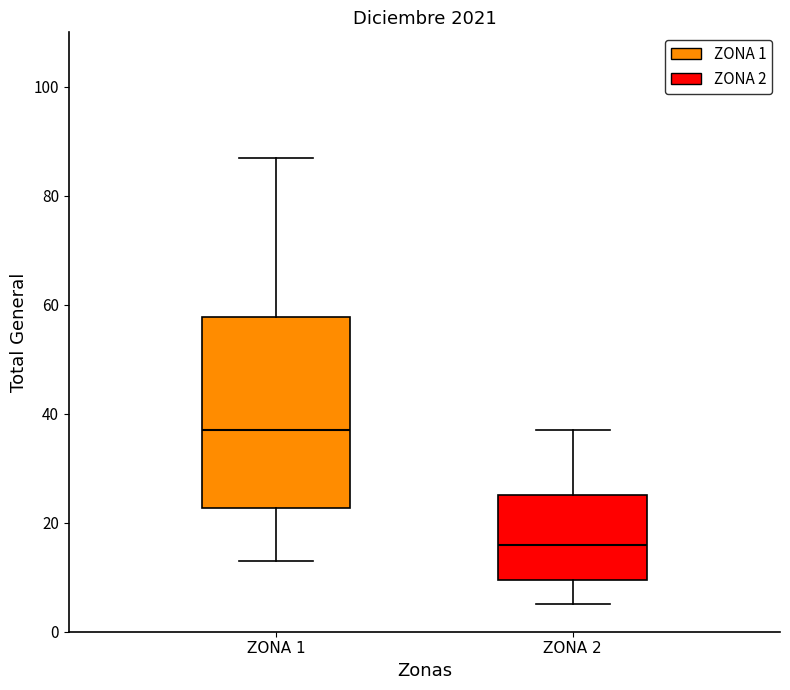

Reading left to right, read every box against the y-axis: the position of its median line, the range the box covers, and the ends of its whiskers. The values are not printed on the chart, so give them approximately, as read against the axis.

ZONA 1: median 38, box 22 to 58, whiskers 14 to 88
ZONA 2: median 16, box 10 to 26, whiskers 6 to 38